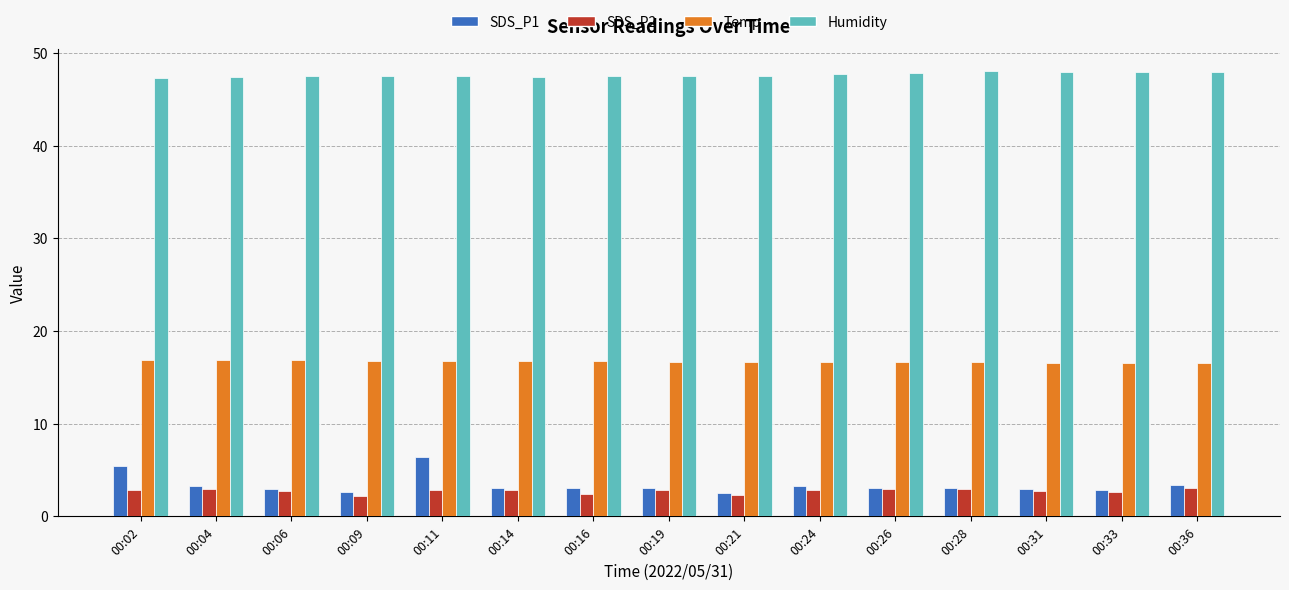

How many groups of bars are there?

15